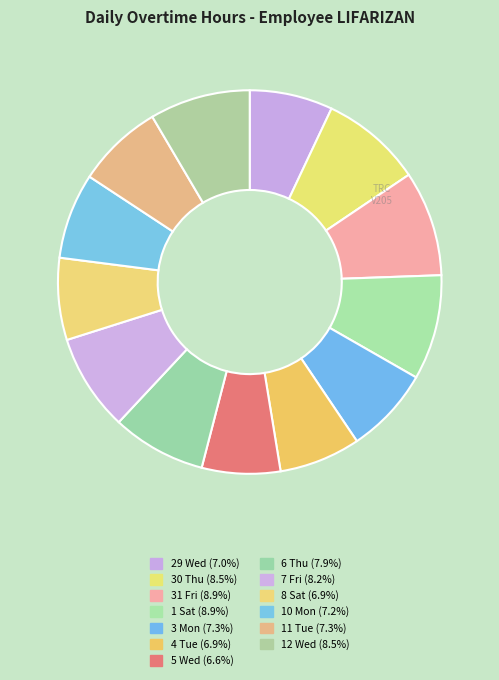

What percentage is the 1 Sat slice, to the nearest percent?

9%